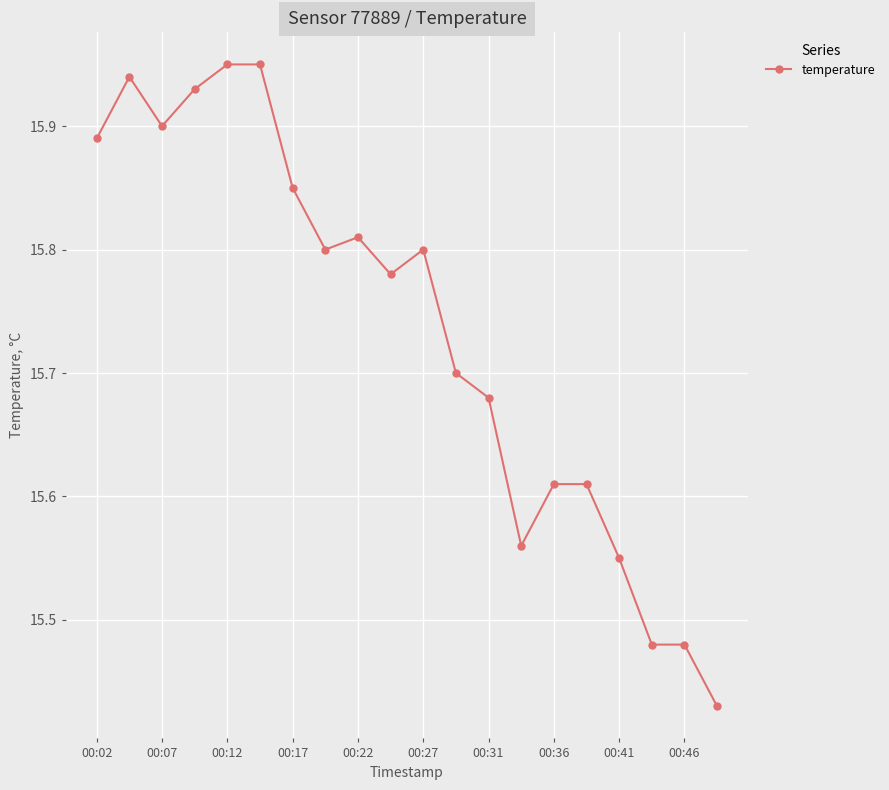

What is the difference between the second highest and second lowest values?

0.5